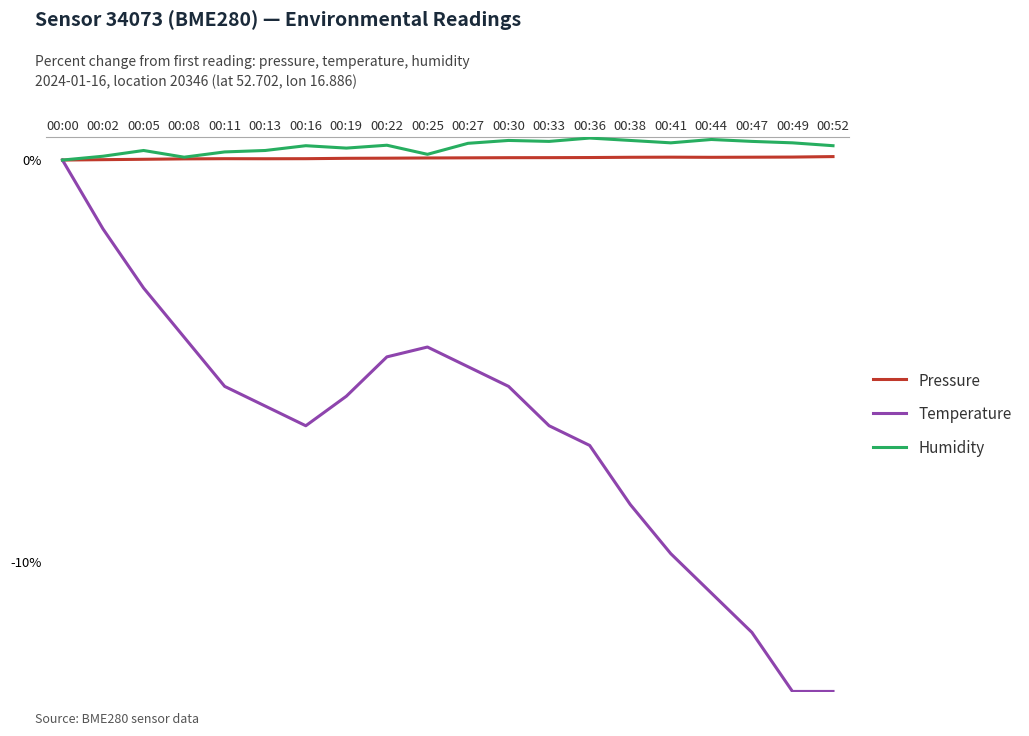

What is the greatest value displayed?

0.5